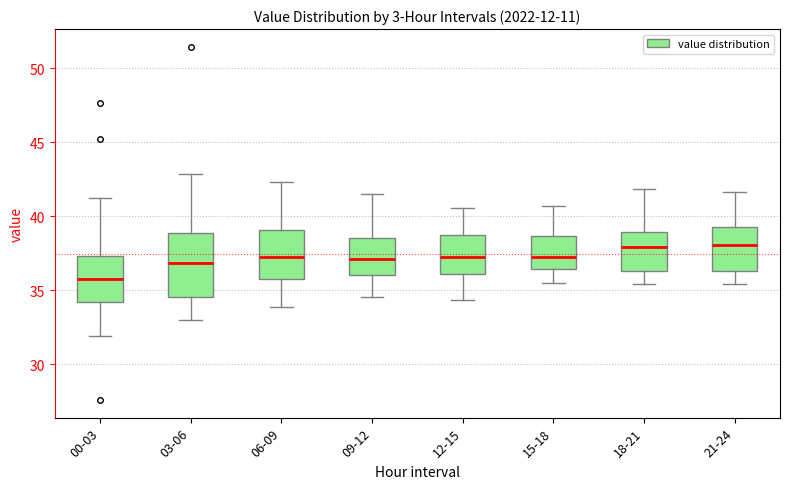

Where does the median line of the box for 06-09 sit on the y-axis? The values are not printed on the chart, so give them approximately, as read against the axis.

37.5